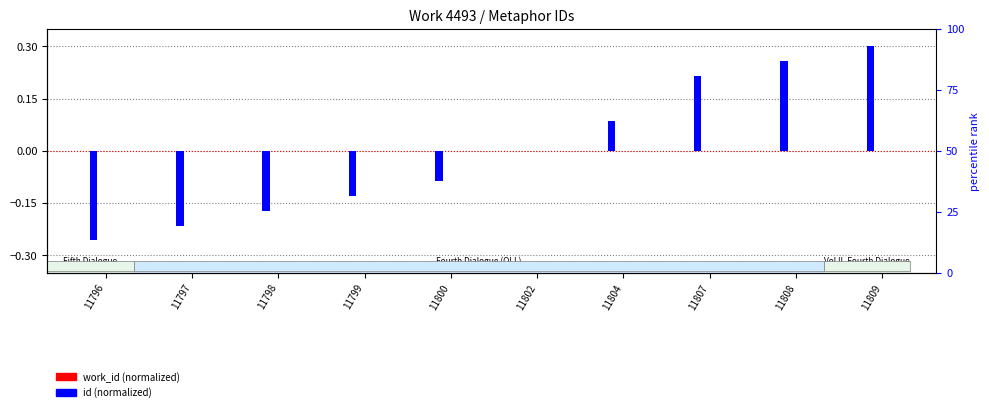

How many bars are there in total?

20